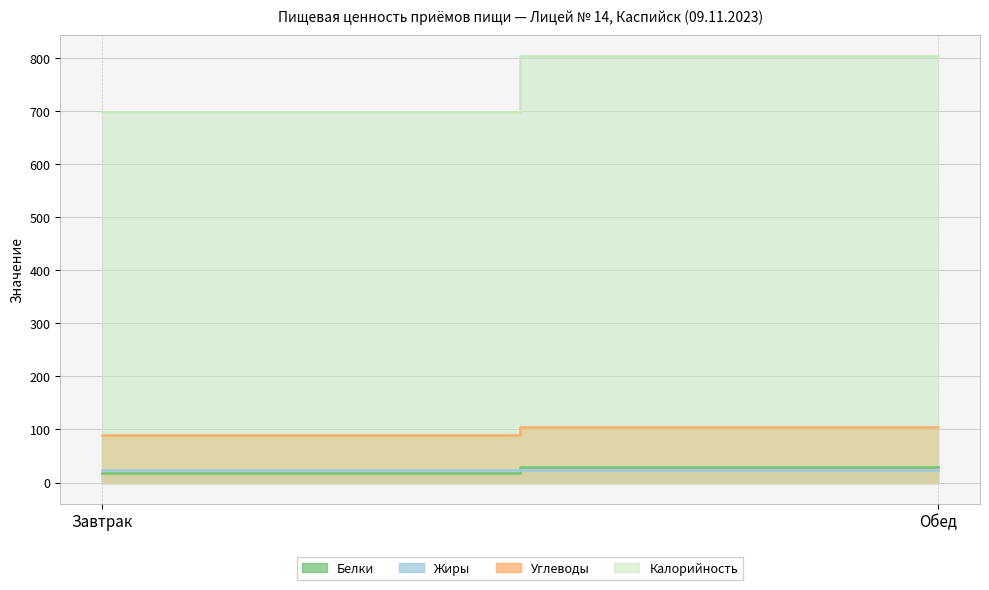

What is the total value across all series at Обед?

960